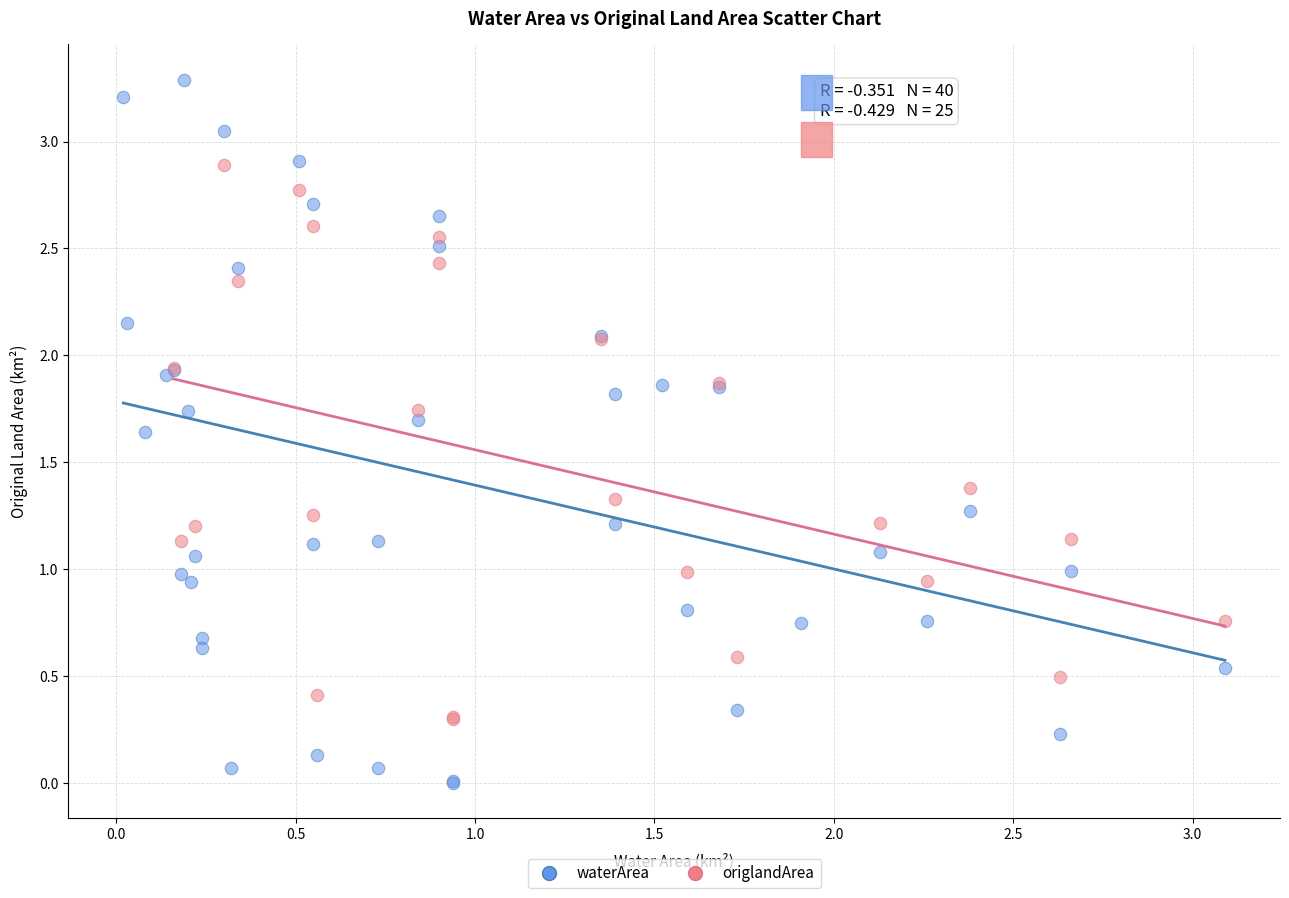

Which series reaches the minimum Y coordinate?

waterArea